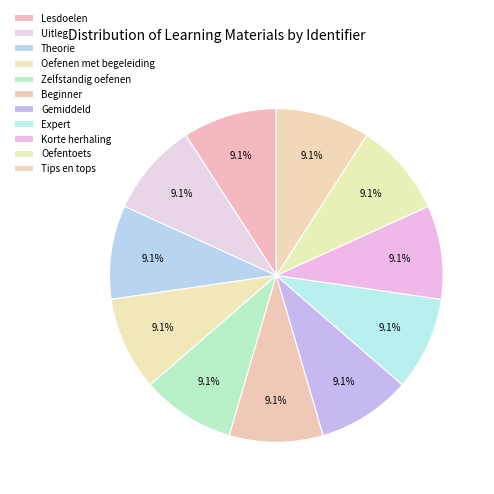

What percentage is NOT represented by Zelfstandig oefenen?

90.9%